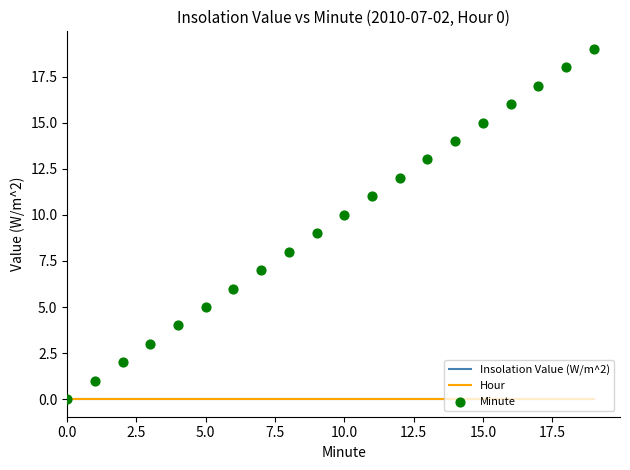

Is the value of Hour at 10 greater than the value of Minute at 5.0?

No